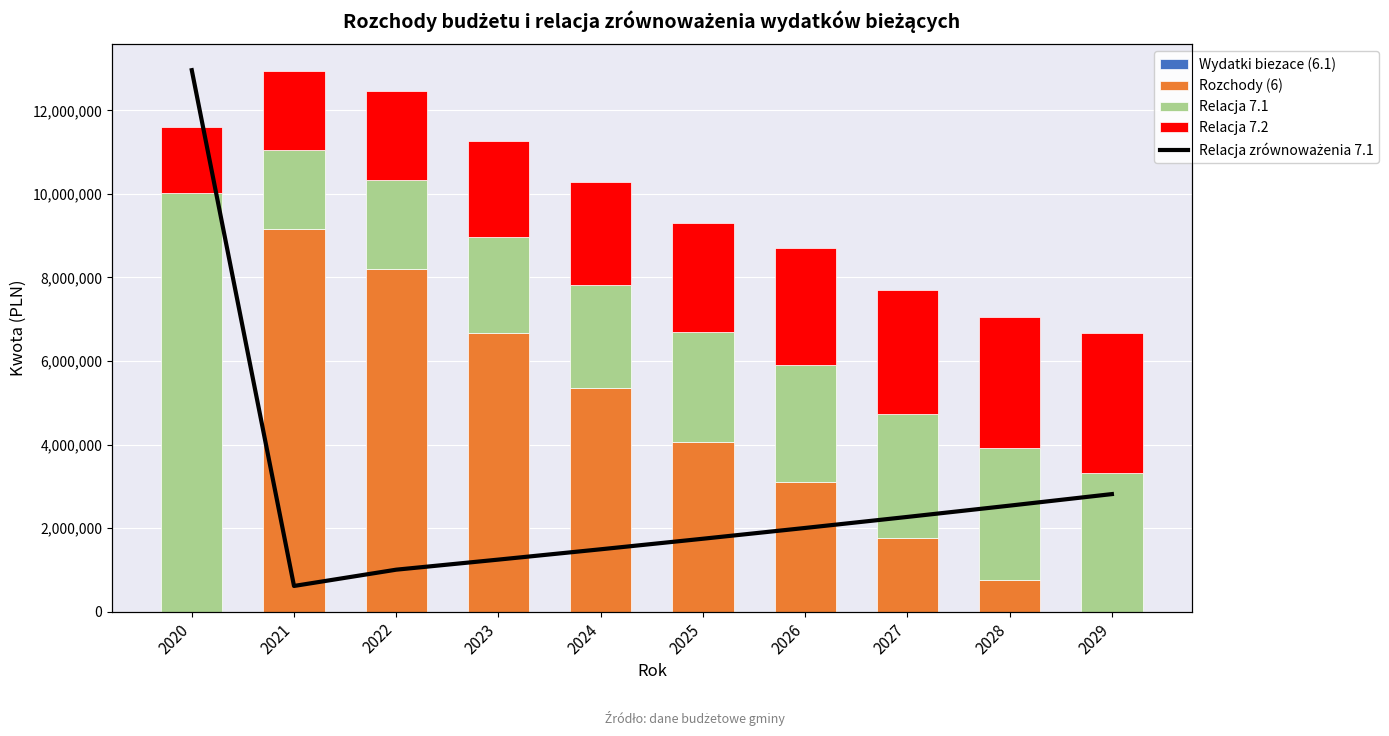

Reading left to right, list all the values displayed in this chart.

Wydatki biezace (6.1): 2020=0.0	2021=0.0	2022=0.0	2023=0.0	2024=0.0	2025=0.0	2026=0.0	2027=0.0	2028=0.0	2029=0.0
Rozchody (6): 2020=0.0	2021=9167359.2	2022=8196000.0	2023=6660000.0	2024=5360000.0	2025=4060000.0	2026=3110000.0	2027=1760000.0	2028=760000.0	2029=0.0
Relacja 7.1: 2020=10013785.1	2021=1882775.9	2022=2139466.2	2023=2298382.0	2024=2460948.0	2025=2627235.0	2026=2797309.0	2027=2971241.0	2028=3149102.0	2029=3330965.0
Relacja 7.2: 2020=1577165.0	2021=1882775.9	2022=2139466.2	2023=2298382.0	2024=2460948.0	2025=2627235.0	2026=2797309.0	2027=2971241.0	2028=3149102.0	2029=3330965.0
Relacja zrównoważenia 7.1: 2020=10013785.1	2021=1882775.9	2022=2139466.2	2023=2298382.0	2024=2460948.0	2025=2627235.0	2026=2797309.0	2027=2971241.0	2028=3149102.0	2029=3330965.0